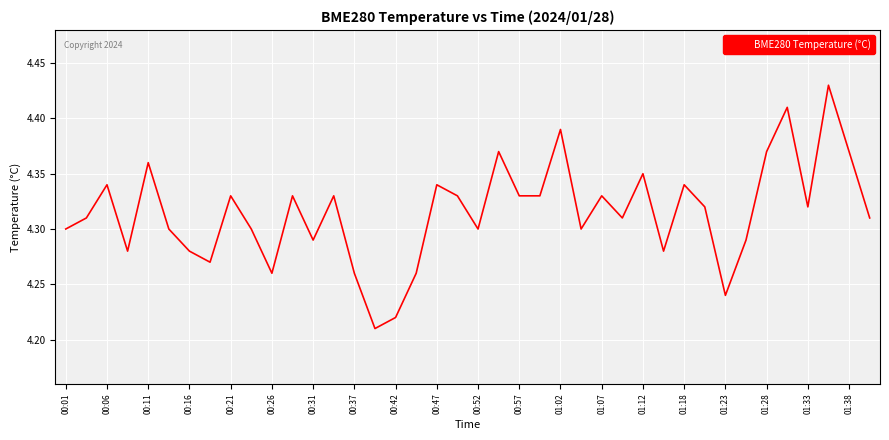

Is it true that the value at 00:57 is 2.1?

False